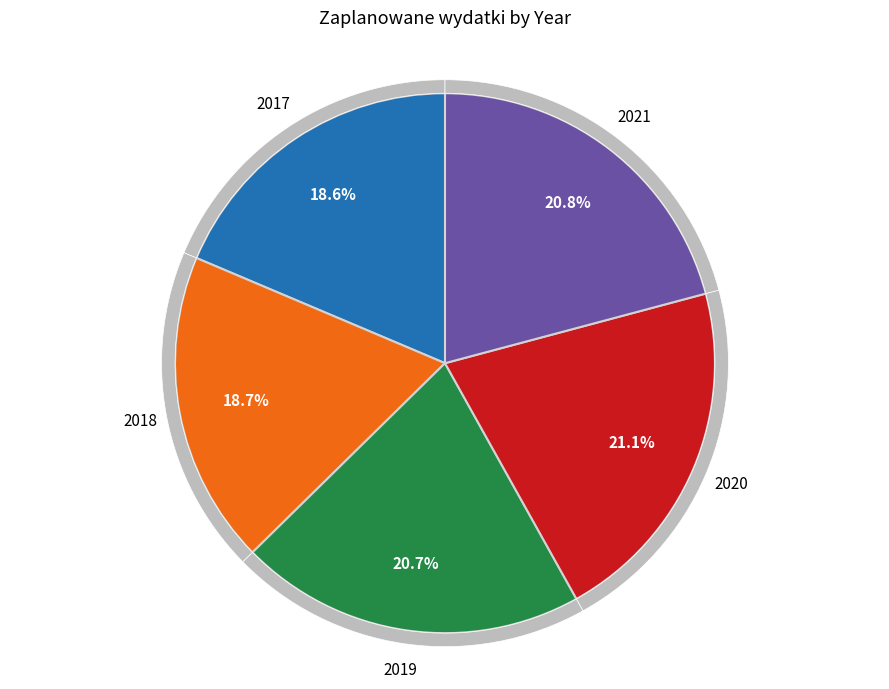

To the nearest percent, what is the difference between the largest and smallest slice percentages?

2%